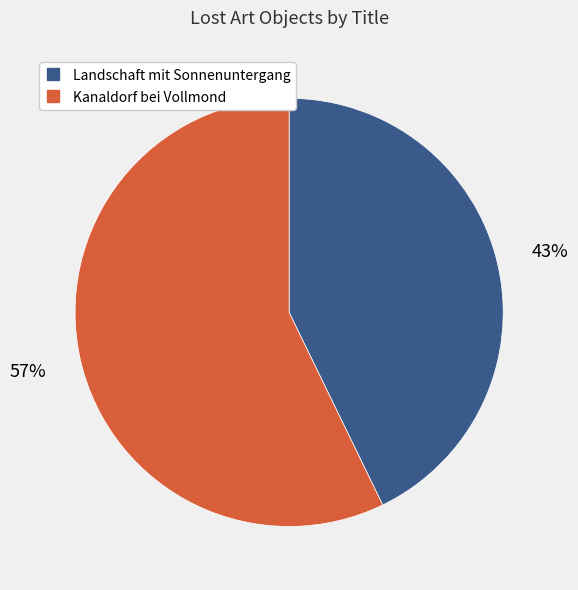

Does Landschaft mit Sonnenuntergang account for over 50% of the chart?

No